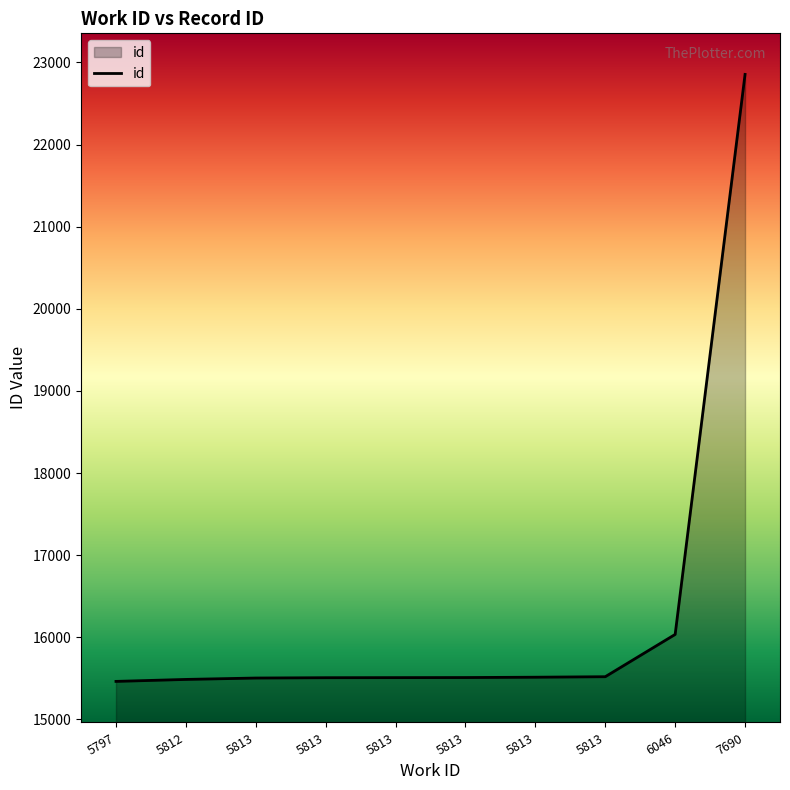

Does the chart display data point markers on the line(s)?

No